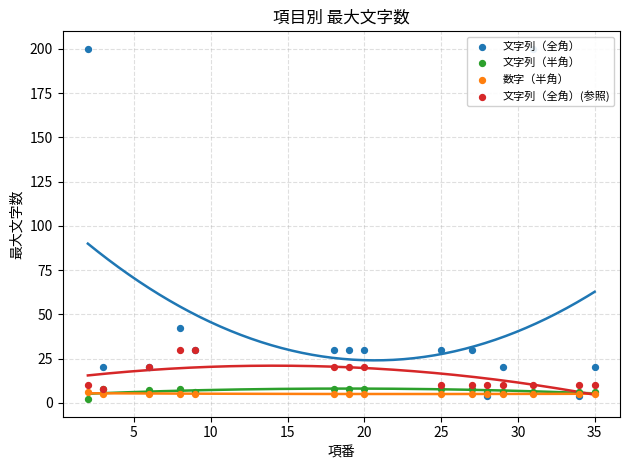

Which series reaches the maximum Y coordinate?

文字列（全角）